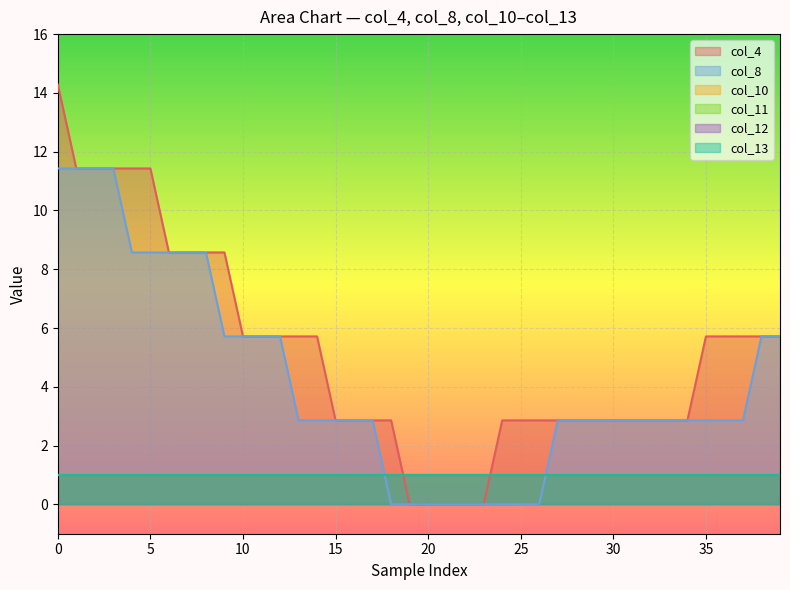

True or false: col_13 has more than 0 interior local peaks.

False